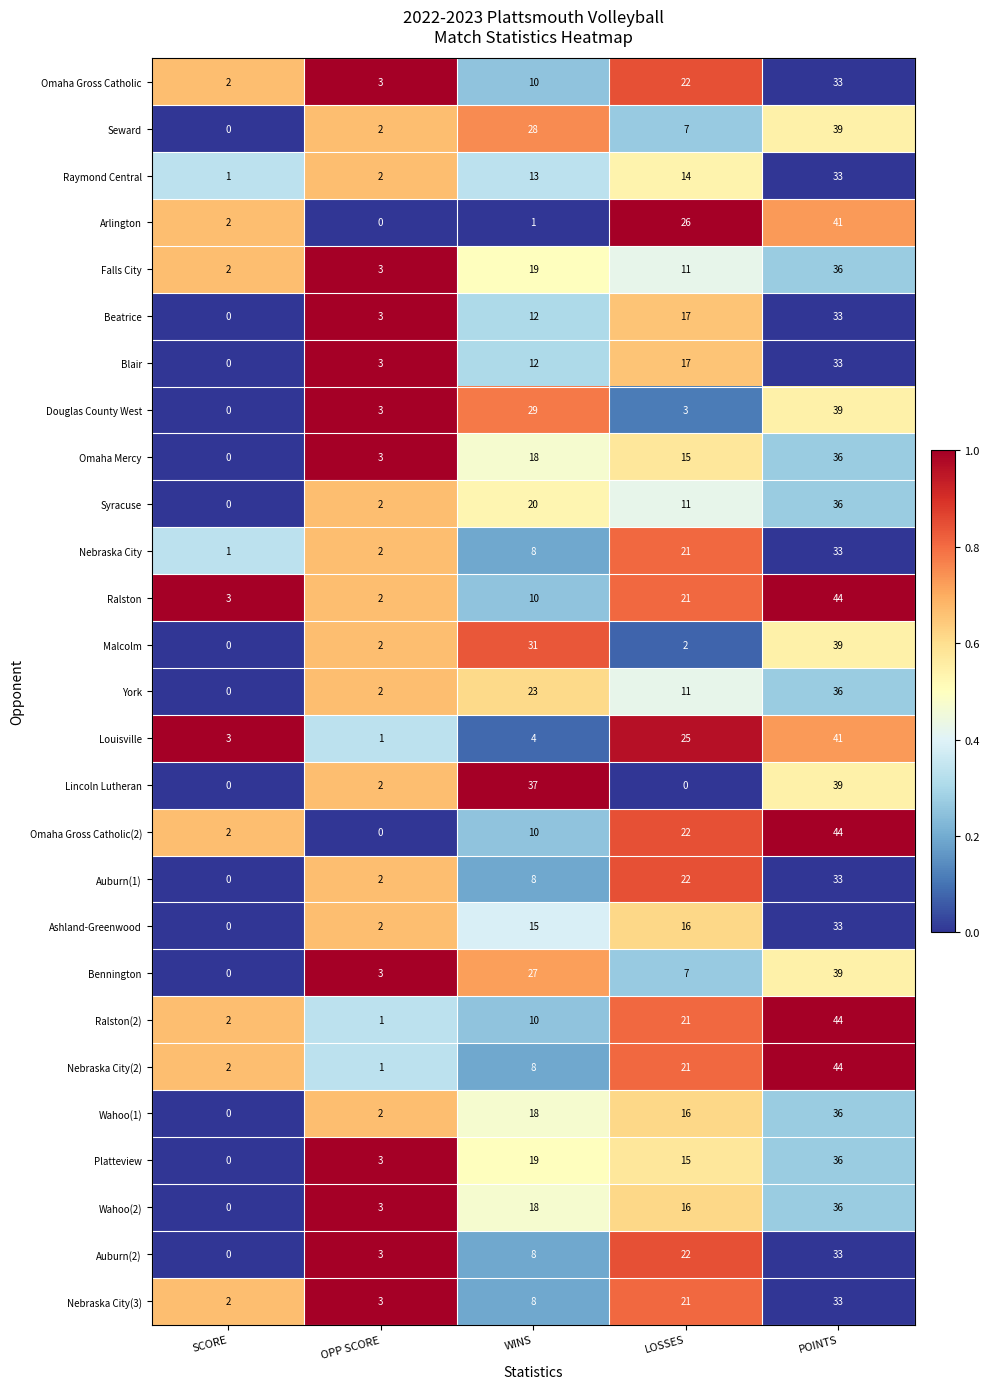

True or false: Falls City has a value of 4 at OPP SCORE.

False